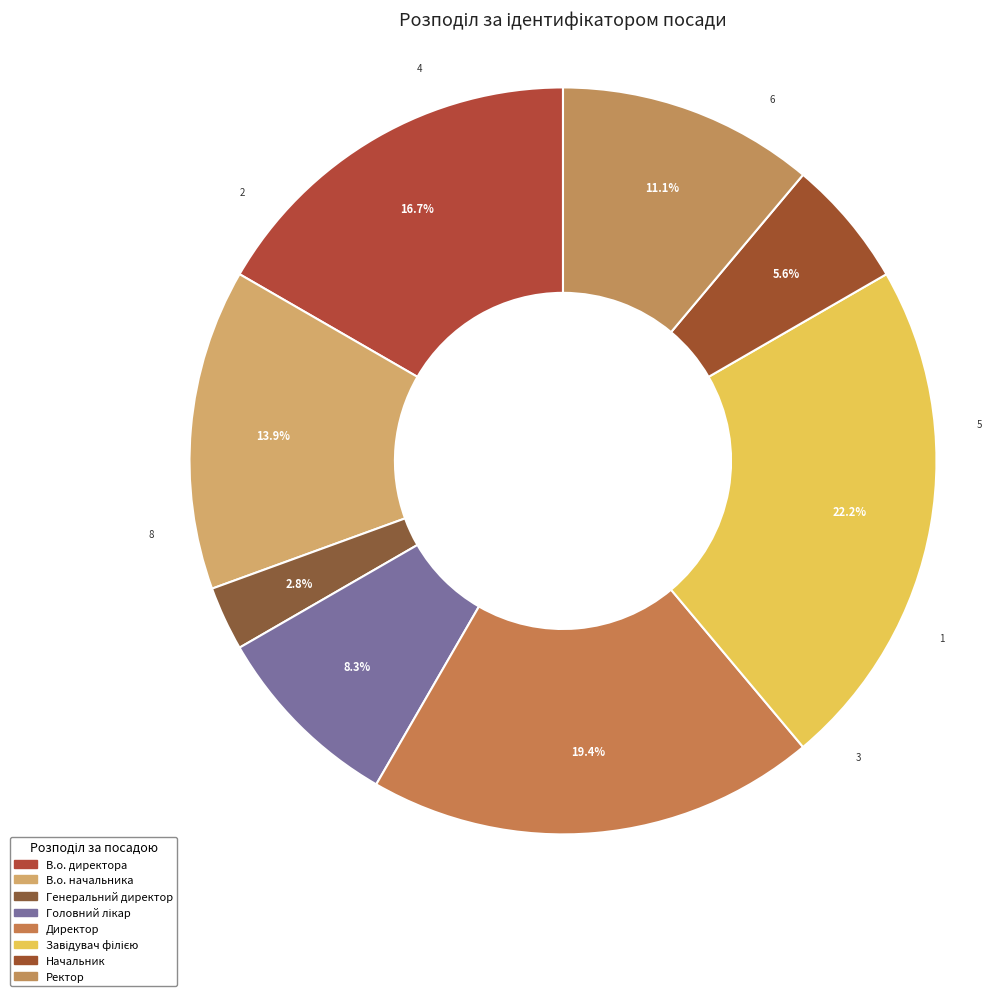

Is there a majority slice in this chart?

No